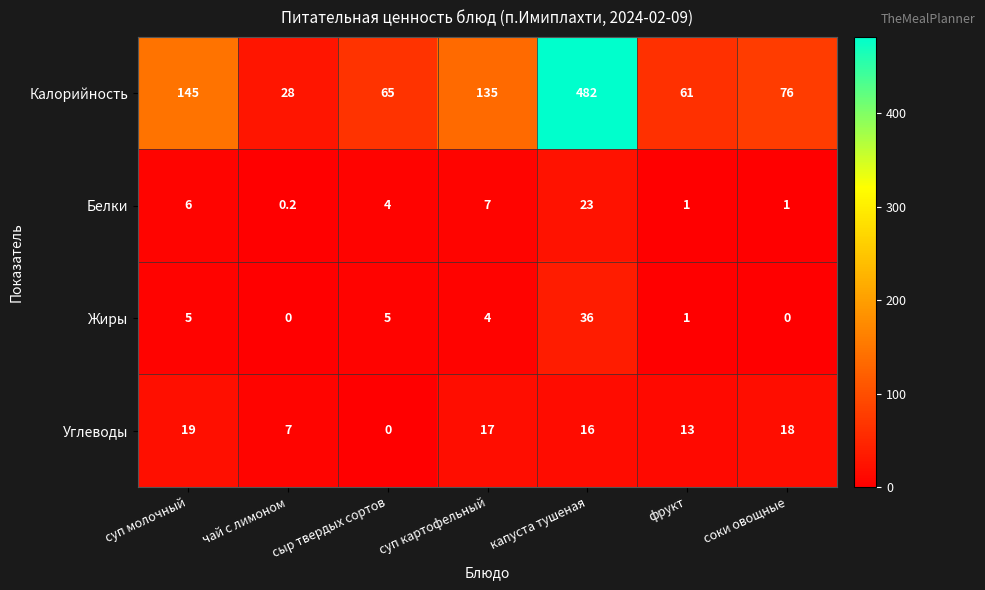

Where is Калорийность nearest to the value 255?

суп молочный